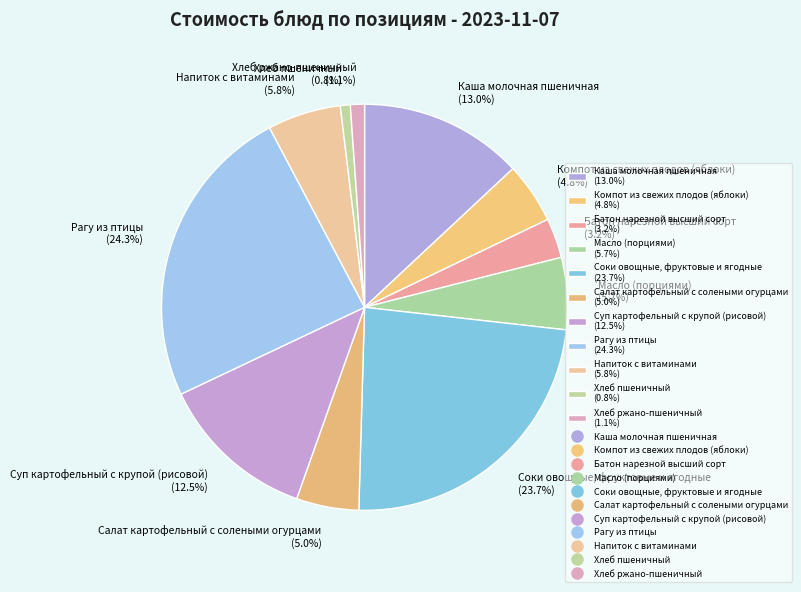

To the nearest percent, what percentage of the pie is Салат картофельный с солеными огурцами?

5%